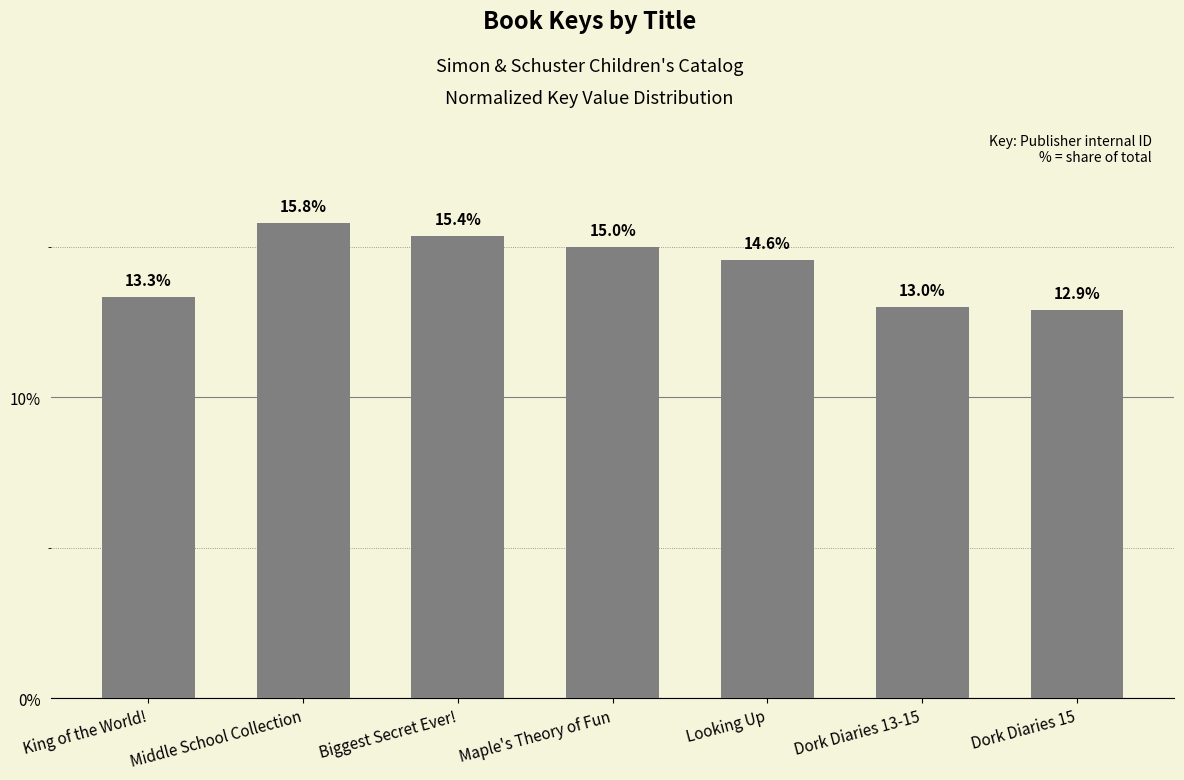

Is it true that the value at King of the World! is 6.6?

False